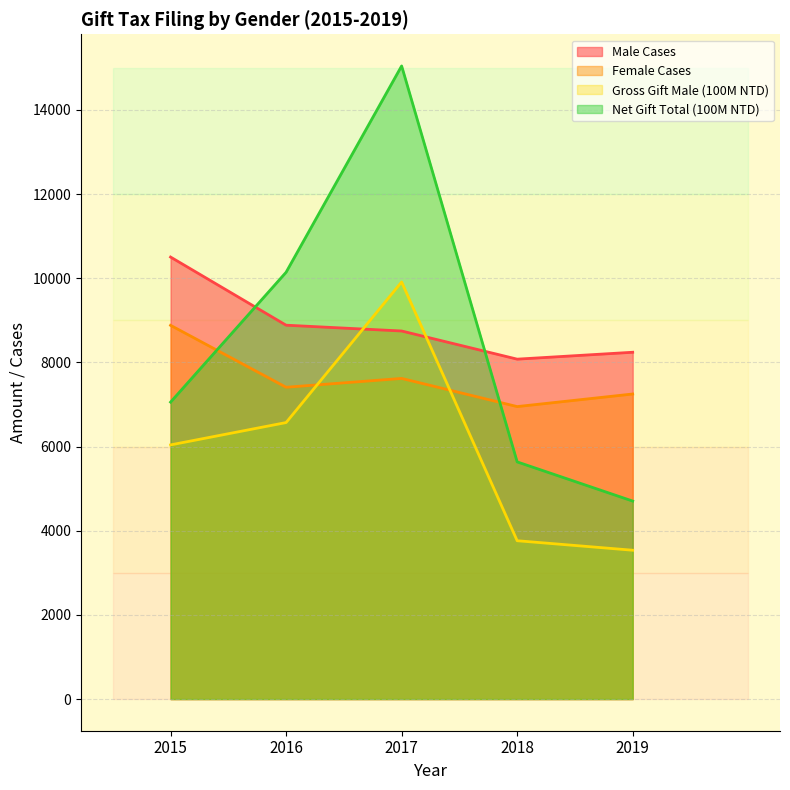

Which category has the lowest value in the Female Cases series?

2018